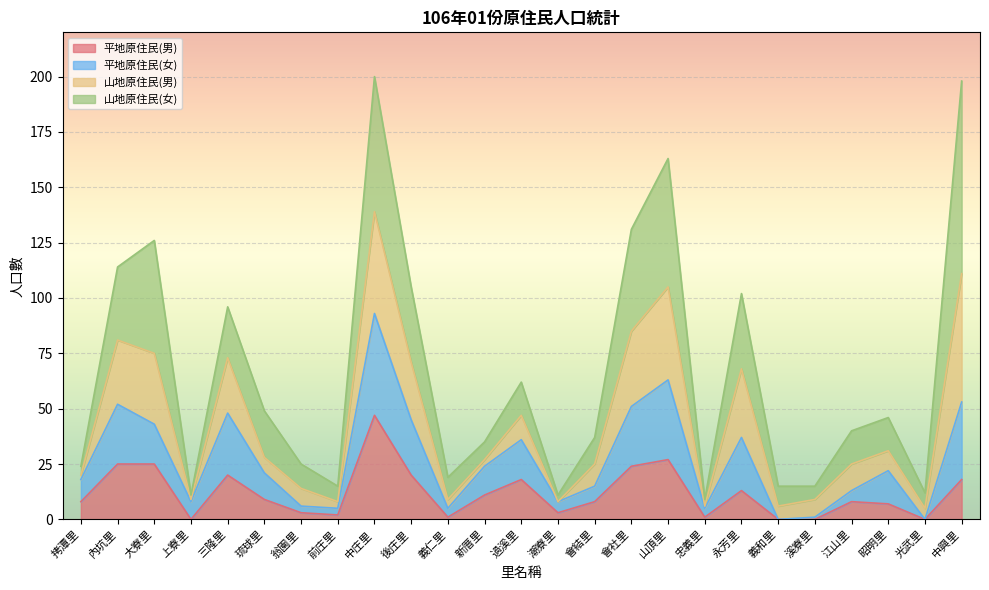

What is the maximum value for 平地原住民(男)?

47